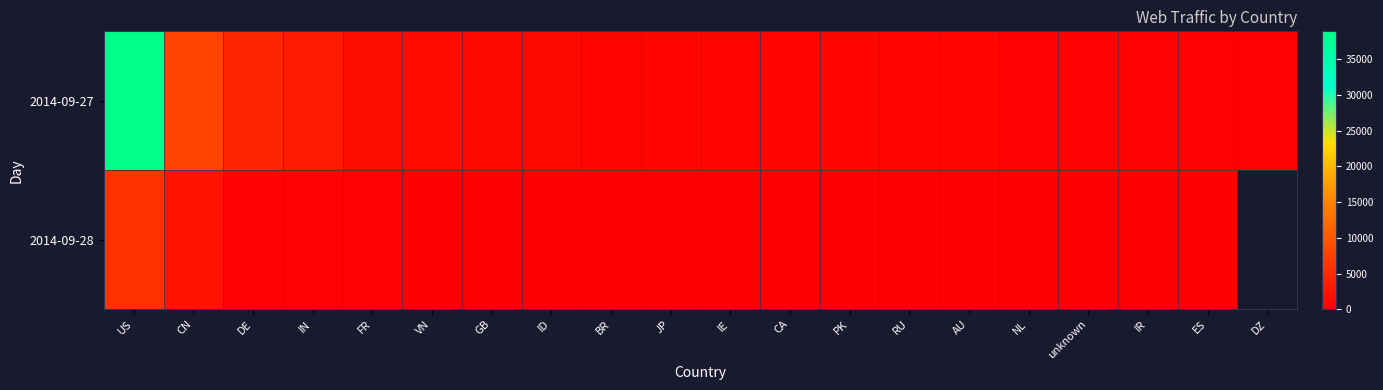

What is the spread (max minus min) of values at DE?

3905.0